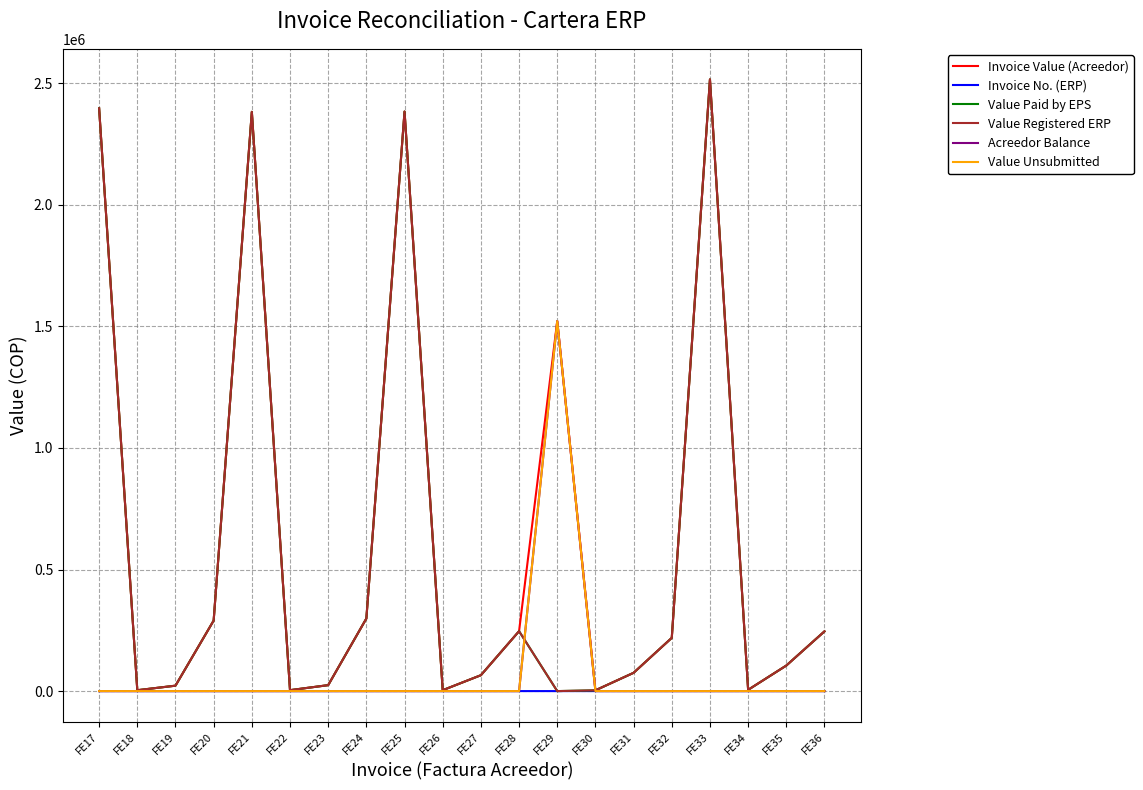

What is the approximate value of Invoice No. (ERP) at FE33?

33